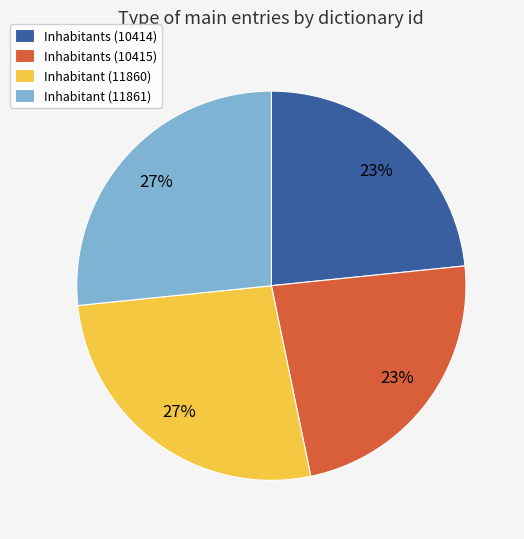

To the nearest percent, what is the average slice percentage?

25%